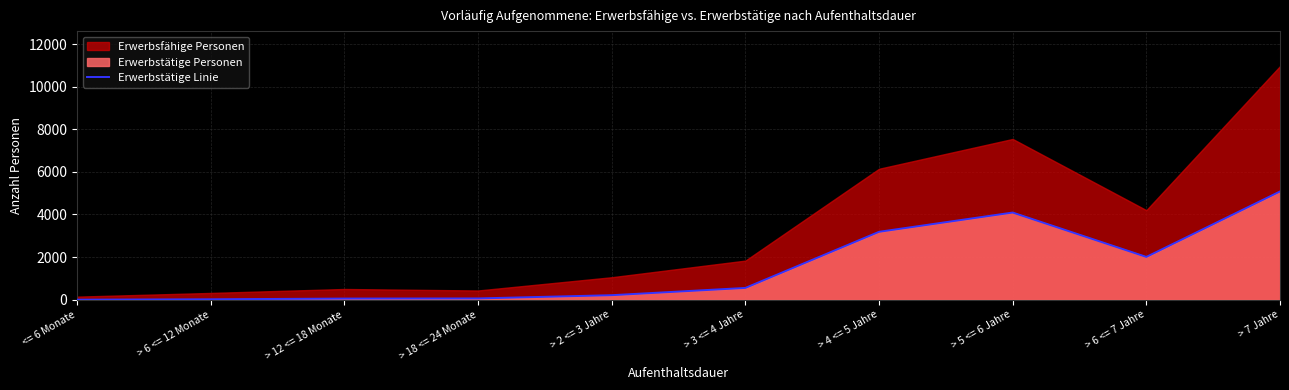

Which label corresponds to the smallest value in the chart?

<= 6 Monate